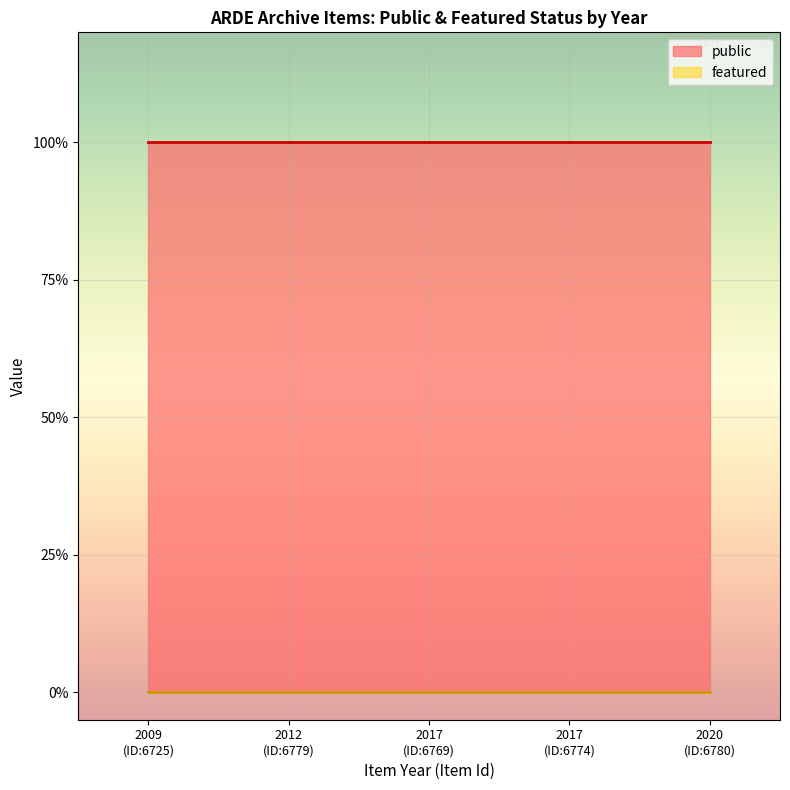

What is the maximum value shown in the chart?

1